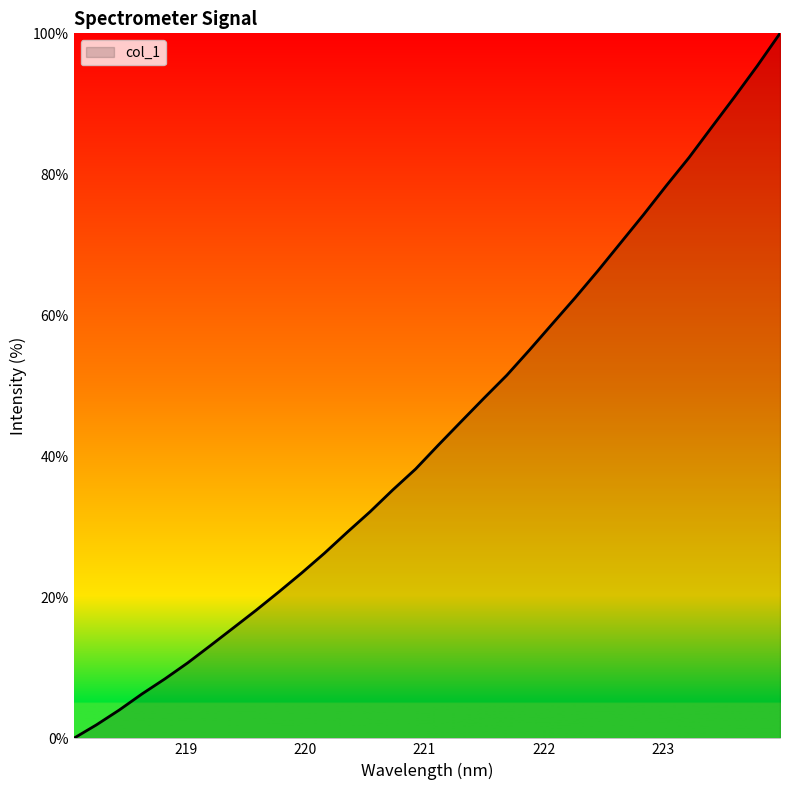

What is the difference between the maximum and minimum values?

100.0